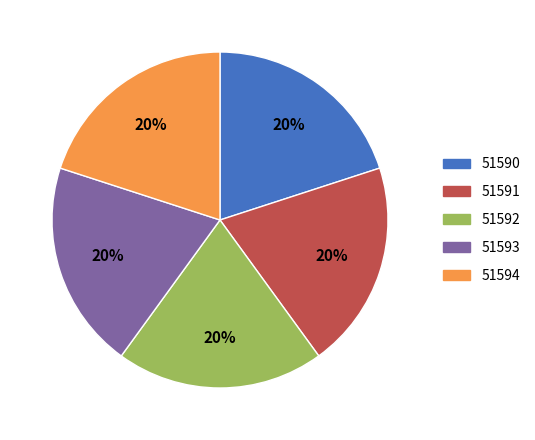

Is there any slice that represents more than half of the pie?

No